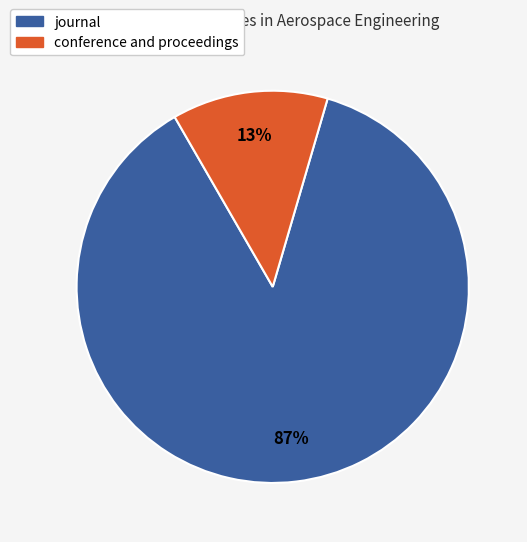

How many segments does this pie chart have?

2